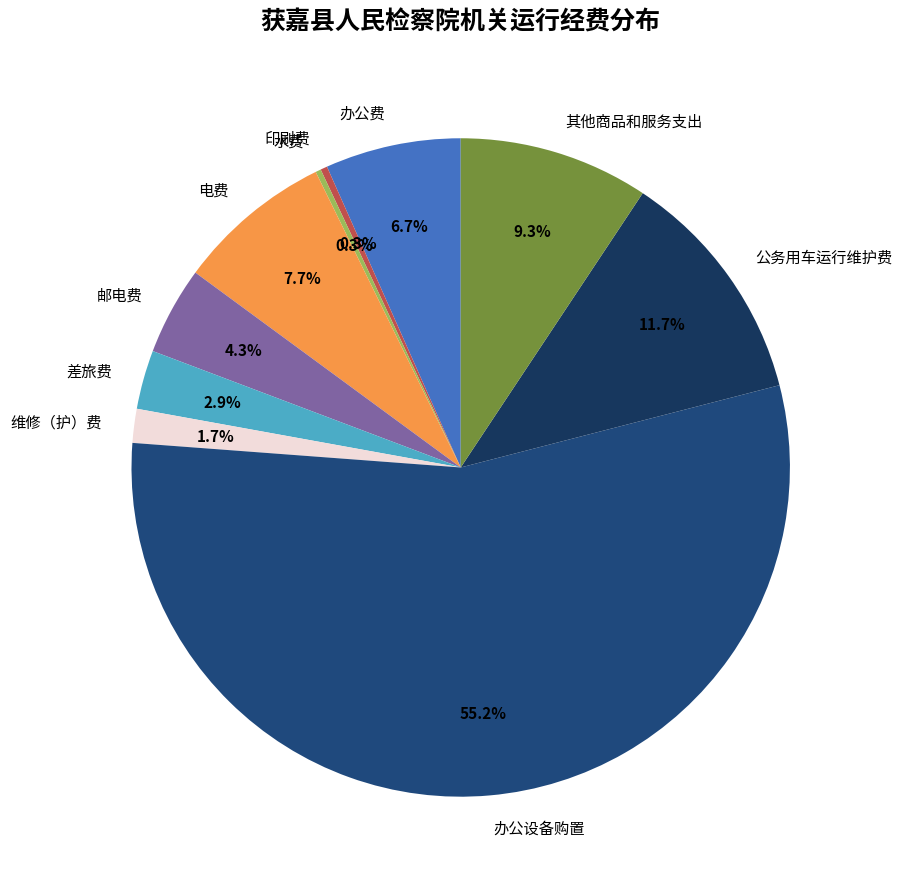

Between 办公设备购置 and 印刷费, which is larger?

办公设备购置